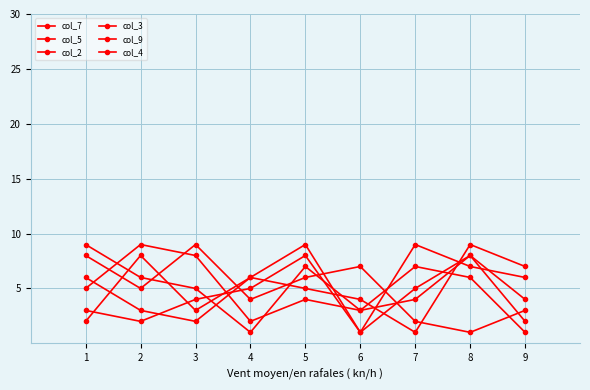

True or false: col_4 has more than 0 interior local peaks.

True